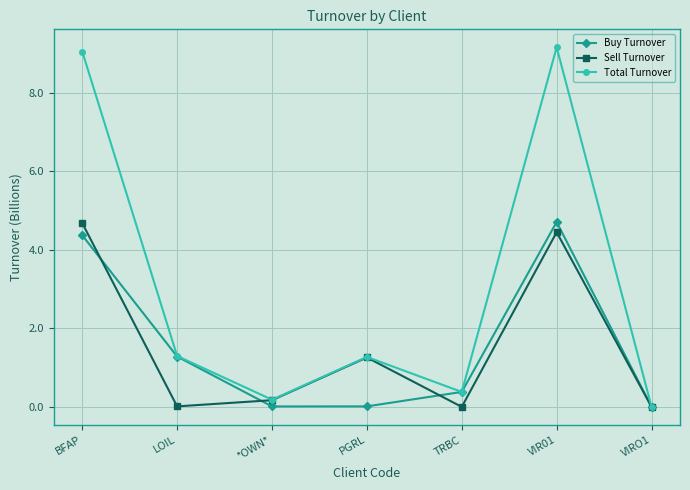

What is the difference between the maximum and second lowest values in the Buy Turnover series?

4.7